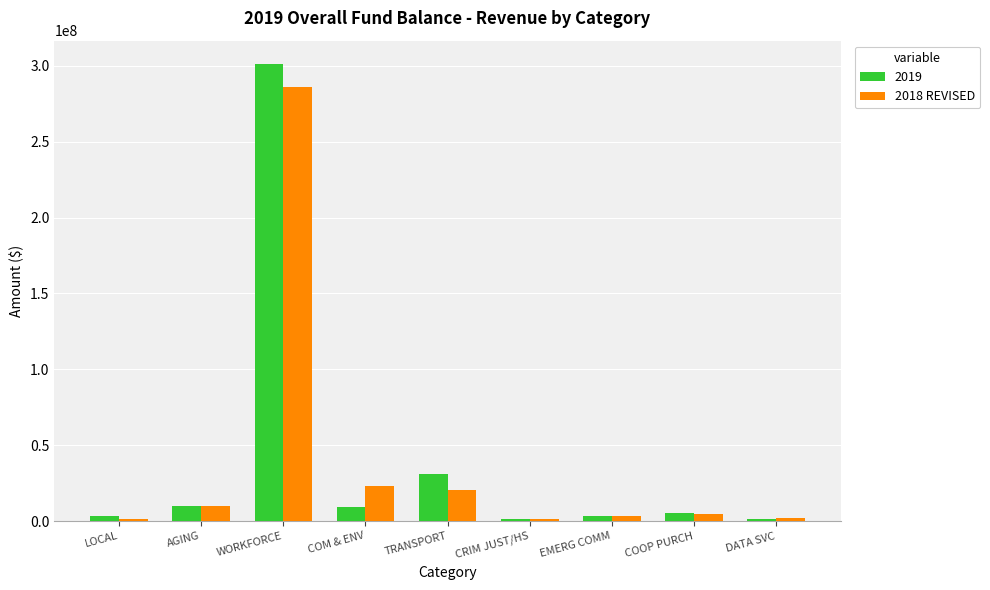

Which series has the largest range (max minus min)?

2019